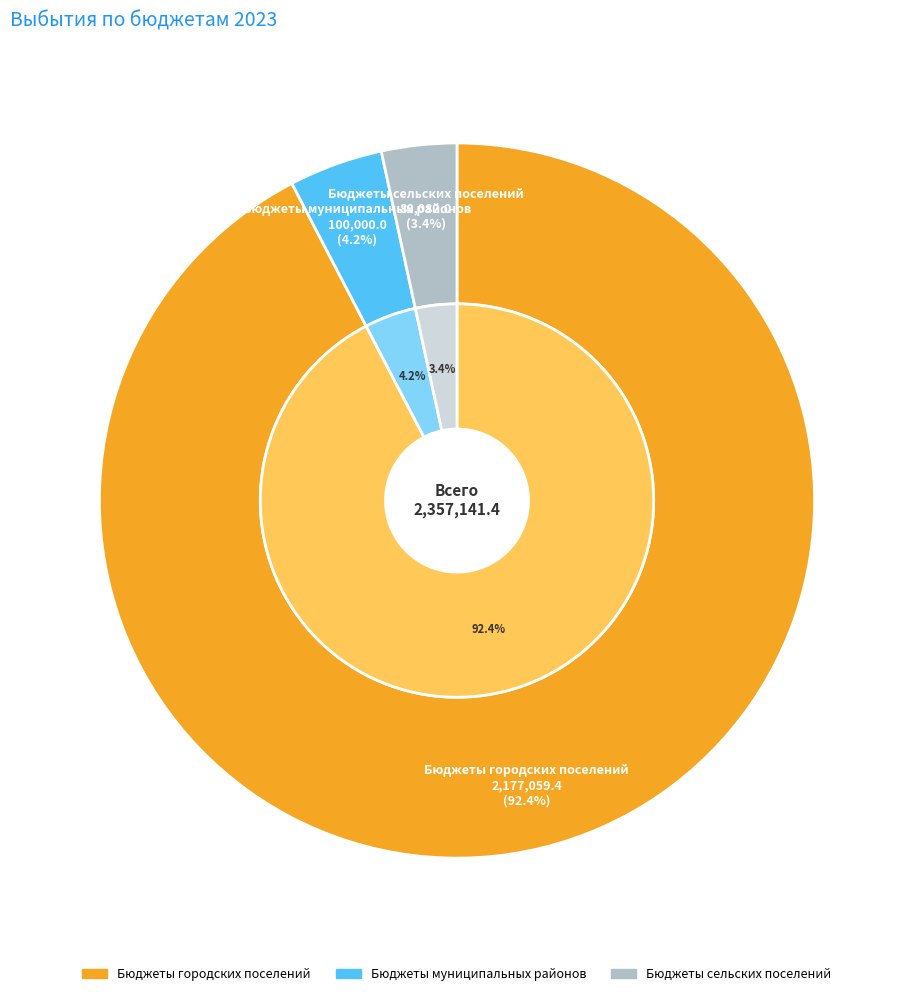

Which category accounts for the majority?

Бюджеты городских поселений